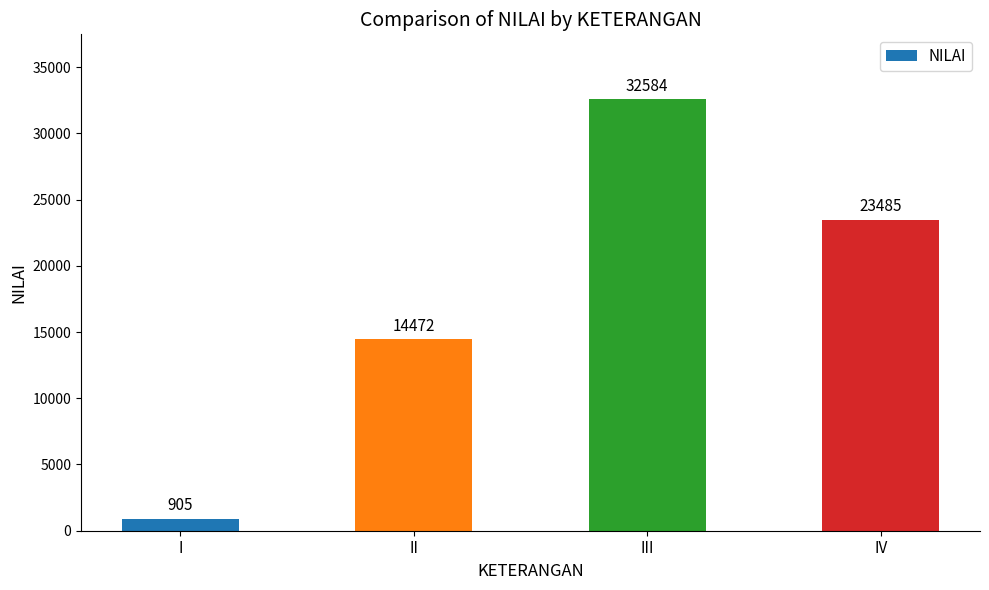

Reading right to left, what are all the values shown in this chart?

23485	32584	14472	905